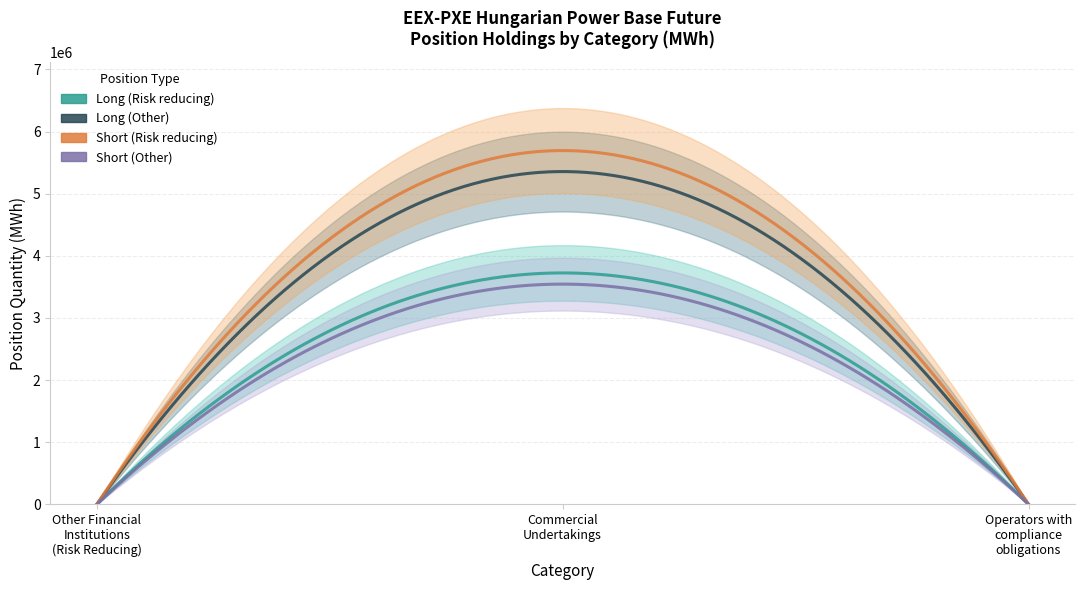

True or false: Long (Risk reducing) has a value of 1536515 at Commercial Undertakings.

False